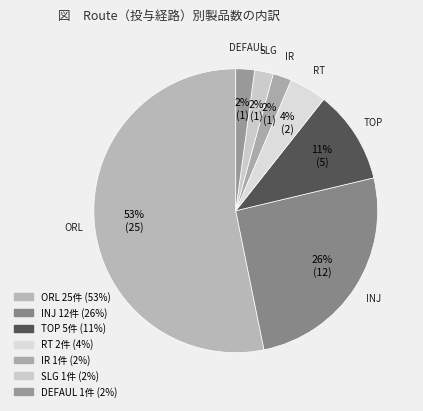

Which category has the biggest portion of the pie?

ORL